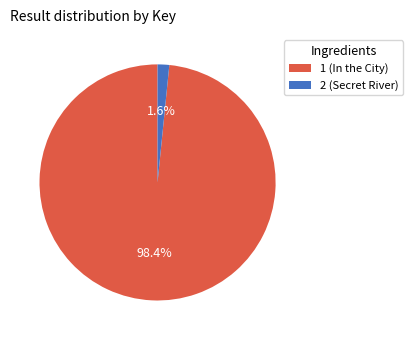

To the nearest percent, what percentage of the pie is 2?

2%